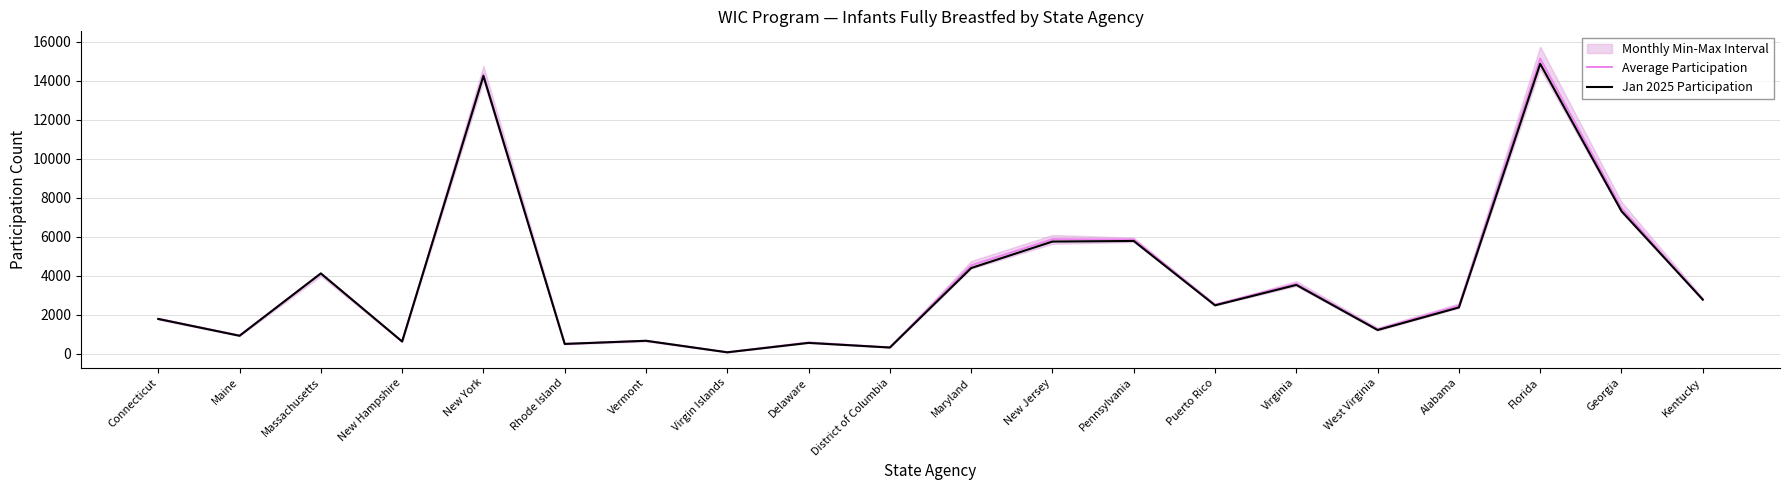

What is the maximum value shown in the chart?

15125.4